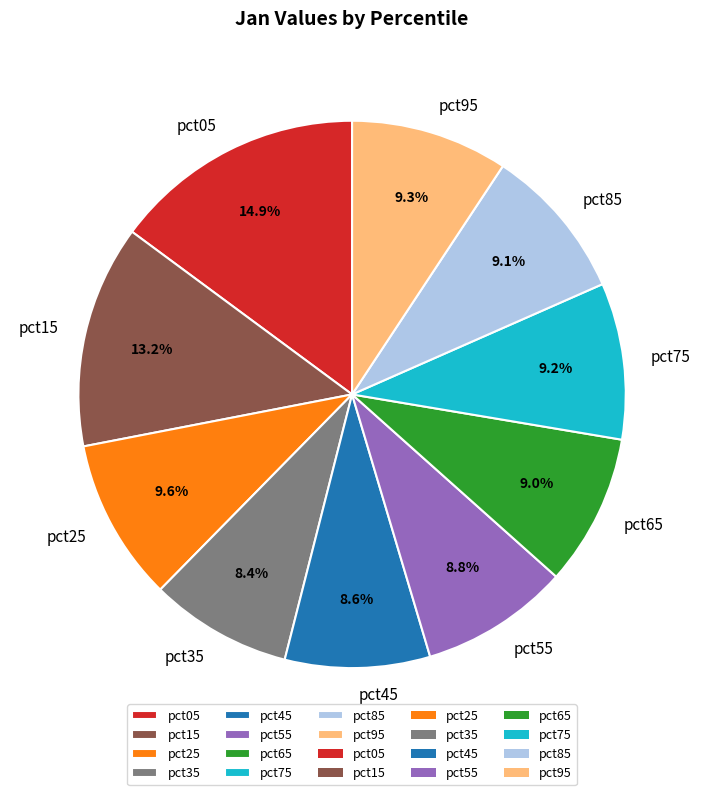

To the nearest percent, what is the difference between the pct25 and pct55 slice percentages?

1%